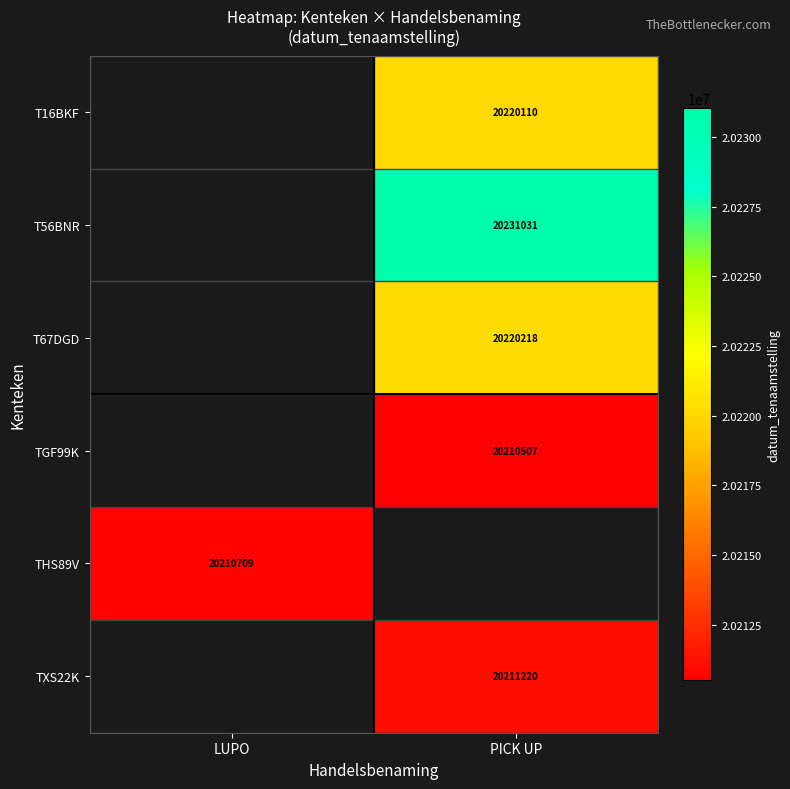

Count the number of categories in the chart.

2